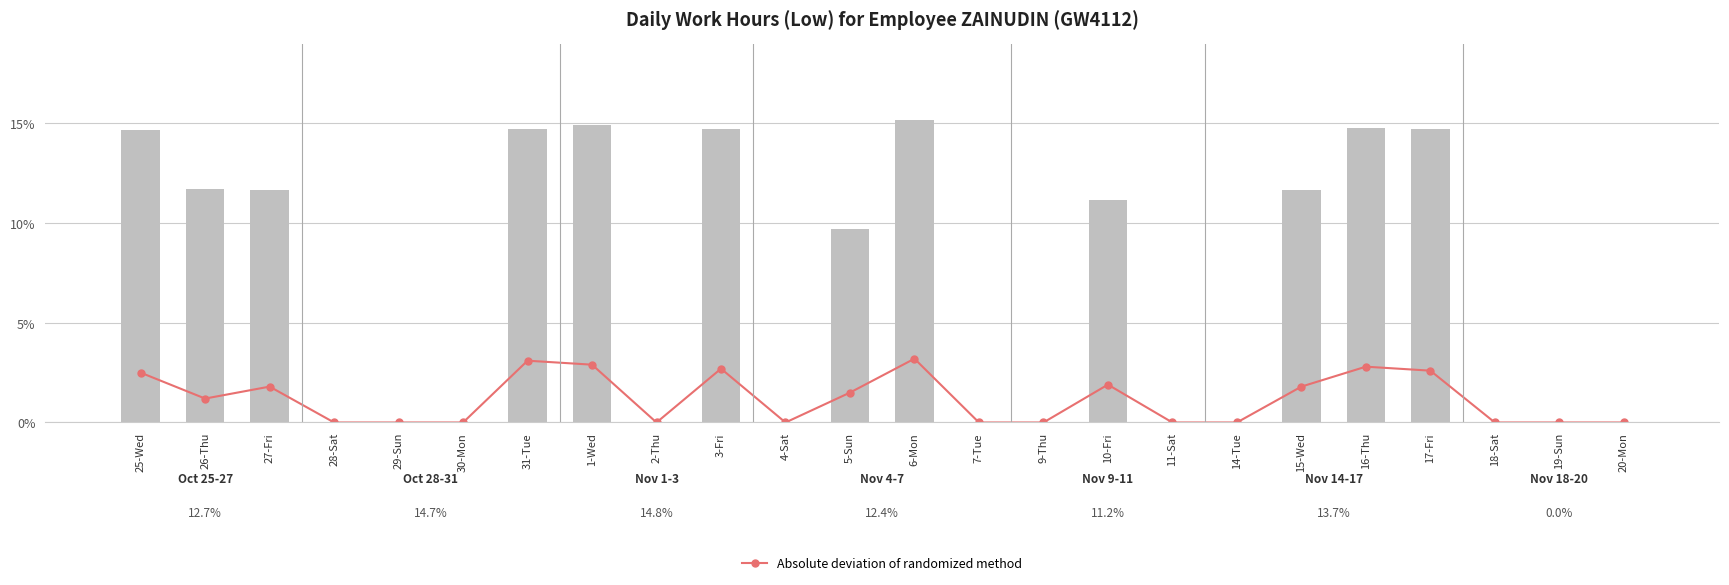

What is the label of the 17th bar from the right?

1-Wed